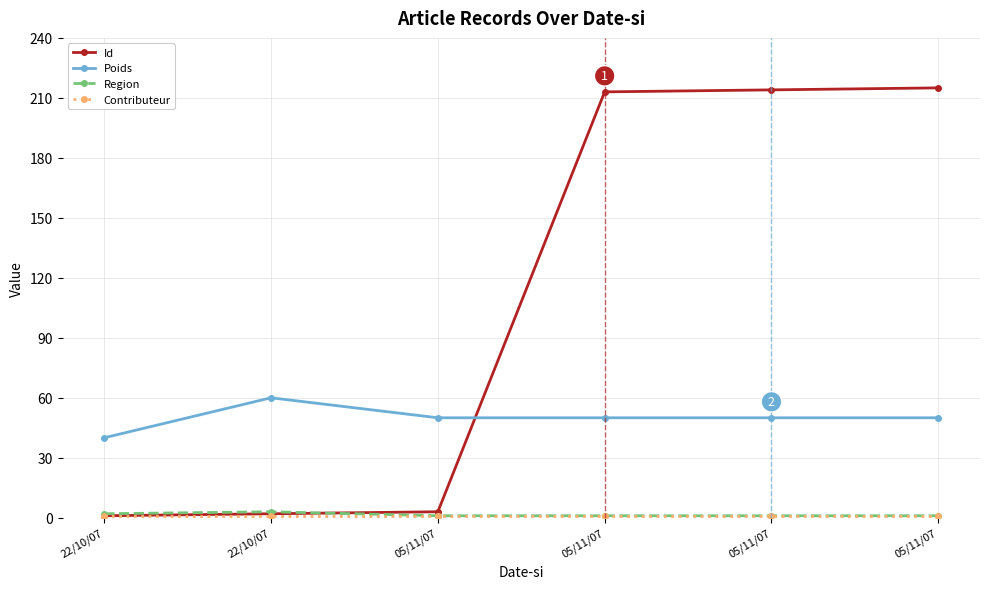

How many data points does each series have?

6